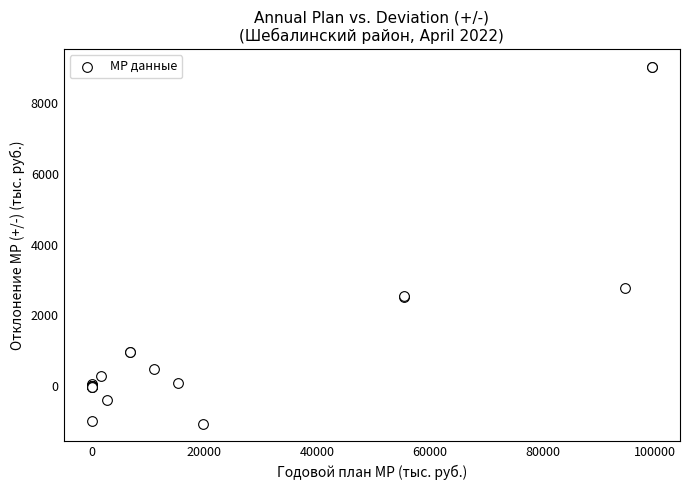

What Y value in the scatter plot is closest to 3979?

2761.7